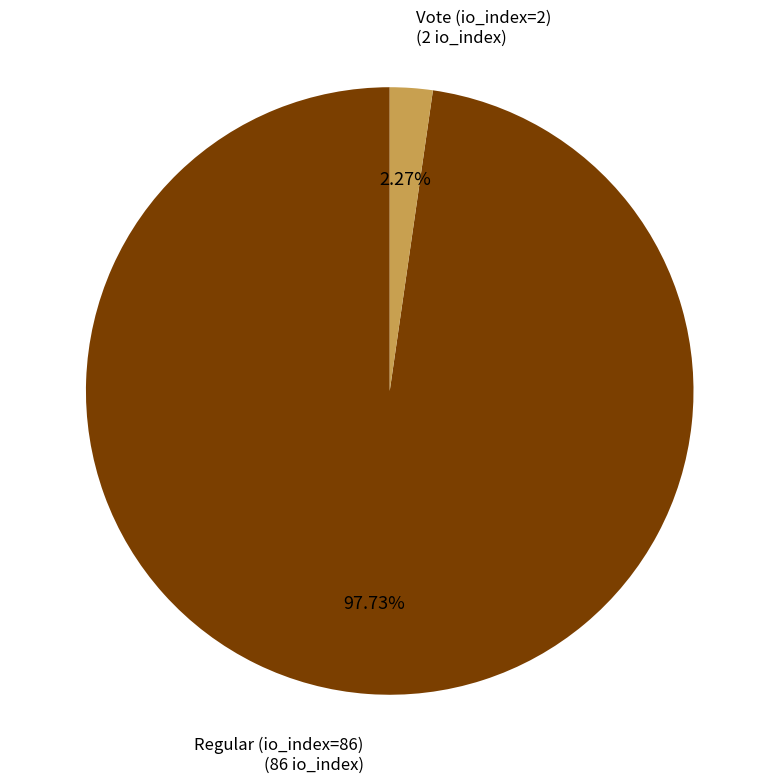

Between Regular (io_index=86) and Vote (io_index=2), which is larger?

Regular (io_index=86)